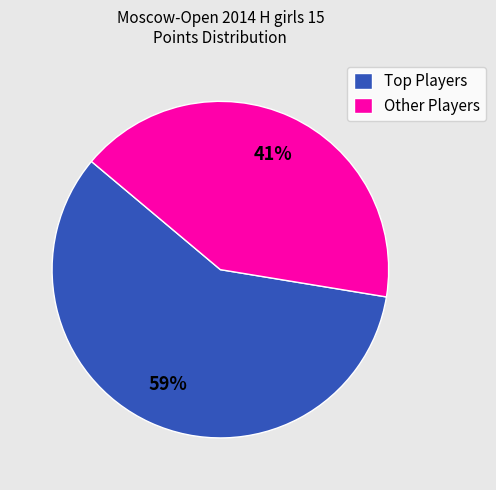

How many segments does this pie chart have?

2